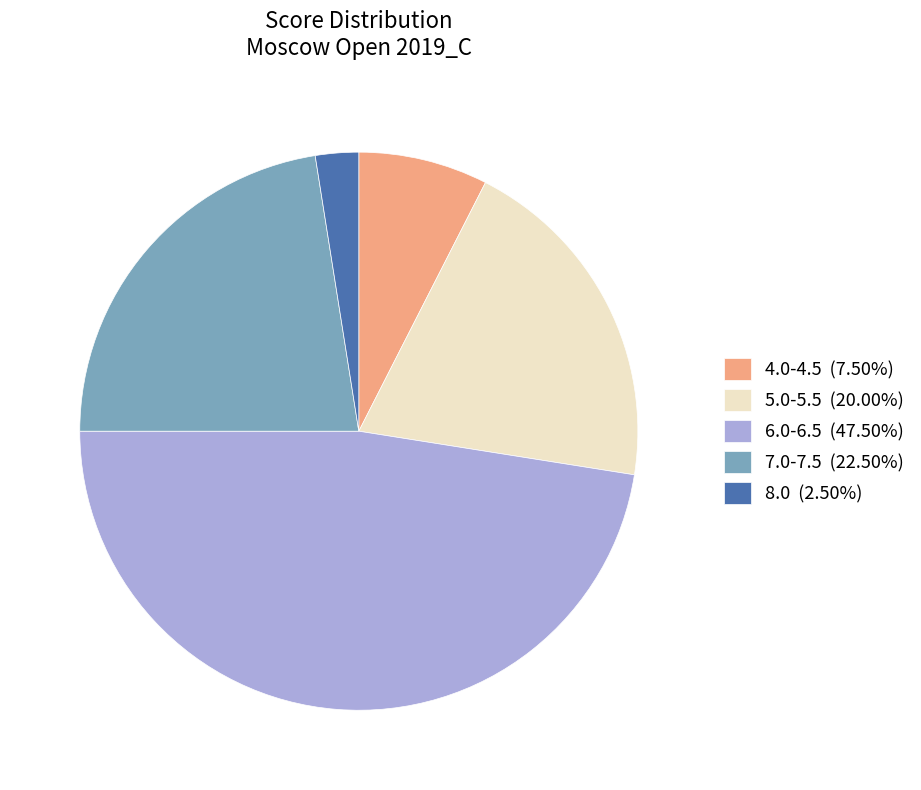

Do 5.0-5.5 (20.00%) and 6.0-6.5 (47.50%) together represent more than half of the pie?

Yes